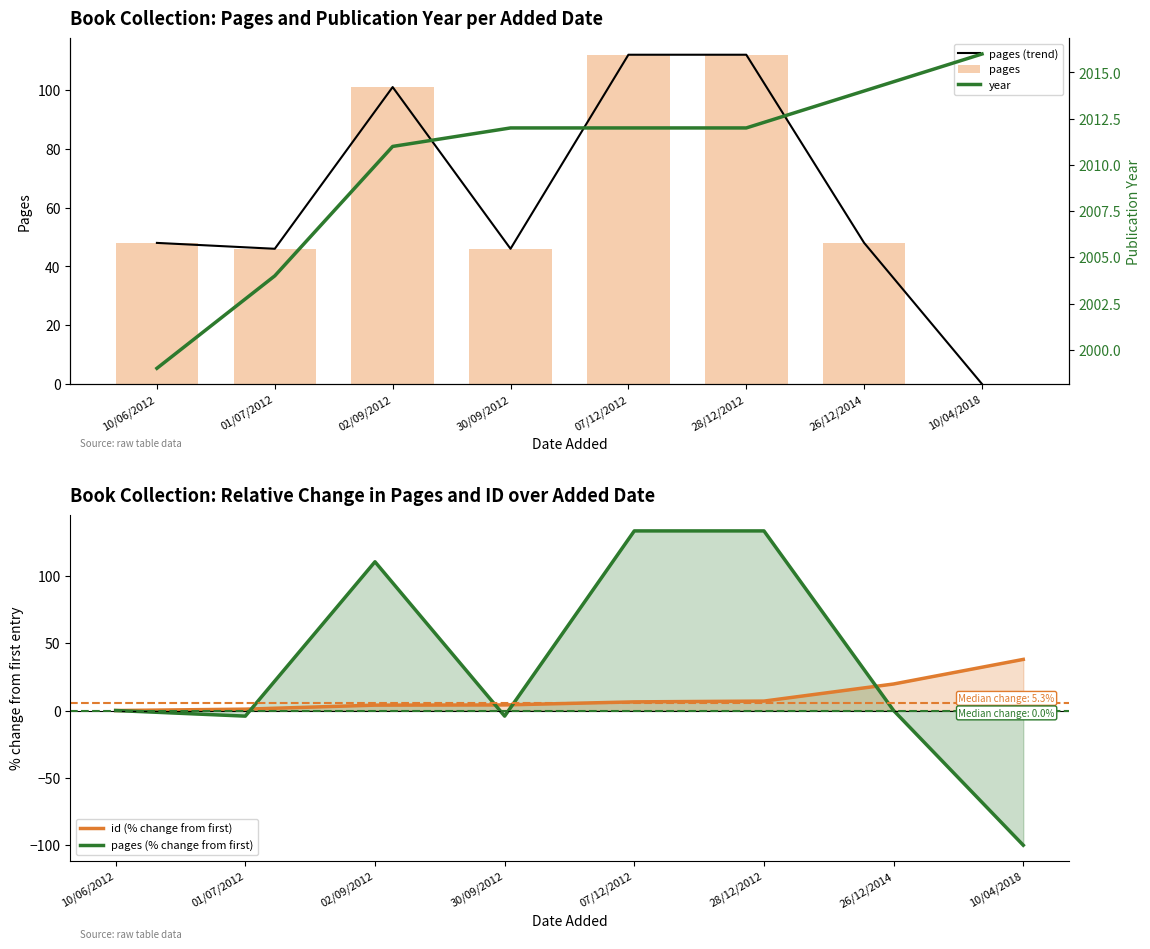

Reading left to right, list all the values displayed in this chart.

pages (trend): 10/06/2012=48.0	01/07/2012=46.0	02/09/2012=101.0	30/09/2012=46.0	07/12/2012=112.0	28/12/2012=112.0	26/12/2014=48.0	10/04/2018=0.0
pages: 10/06/2012=48.0	01/07/2012=46.0	02/09/2012=101.0	30/09/2012=46.0	07/12/2012=112.0	28/12/2012=112.0	26/12/2014=48.0	10/04/2018=0.0
id (% change from first): 10/06/2012=0.0	01/07/2012=1.0	02/09/2012=4.0	30/09/2012=4.1	07/12/2012=6.4	28/12/2012=7.0	26/12/2014=19.7	10/04/2018=37.9
pages (% change from first): 10/06/2012=0.0	01/07/2012=-4.2	02/09/2012=110.4	30/09/2012=-4.2	07/12/2012=133.3	28/12/2012=133.3	26/12/2014=0.0	10/04/2018=-100.0
year: 10/06/2012=1999.0	01/07/2012=2004.0	02/09/2012=2011.0	30/09/2012=2012.0	07/12/2012=2012.0	28/12/2012=2012.0	26/12/2014=2014.0	10/04/2018=2016.0